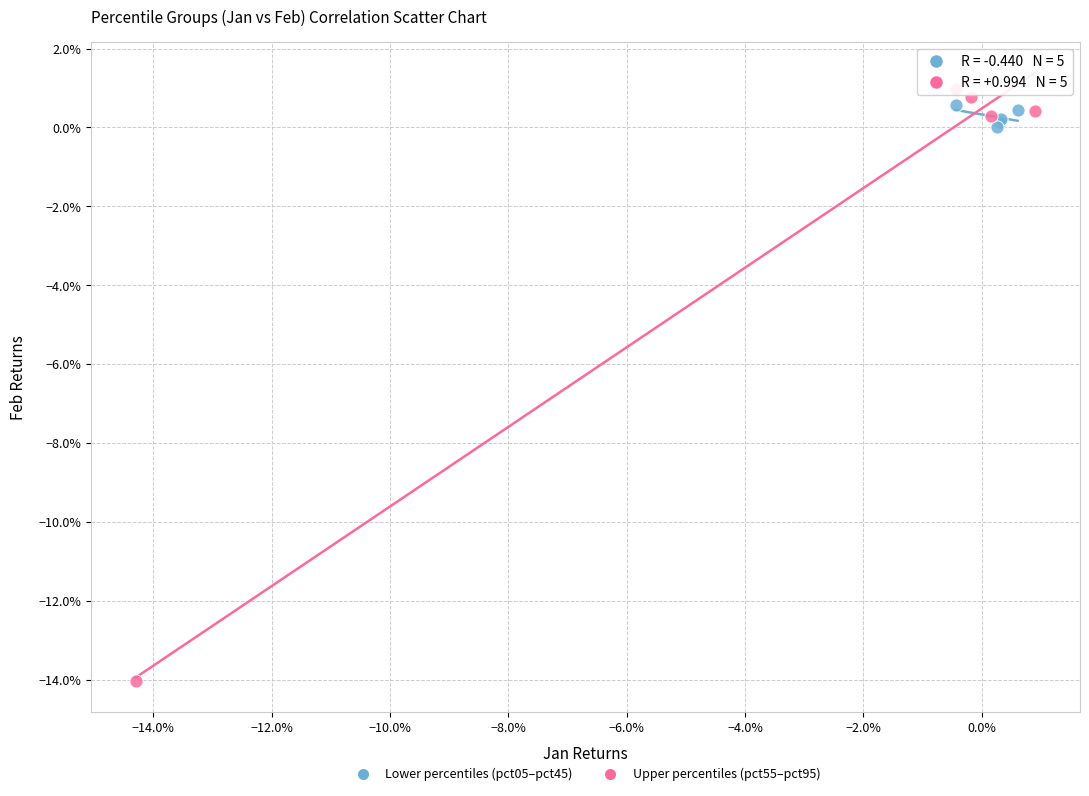

What are all the series names shown in the legend?

Lower percentiles (pct05–pct45), Upper percentiles (pct55–pct95)